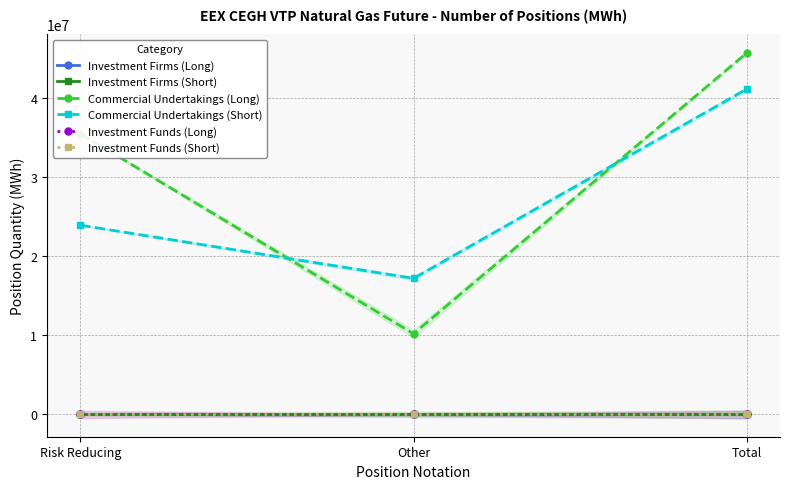

List the series in order of their peak value, lowest first.

Investment Firms (Long), Investment Firms (Short), Investment Funds (Long), Investment Funds (Short), Commercial Undertakings (Short), Commercial Undertakings (Long)